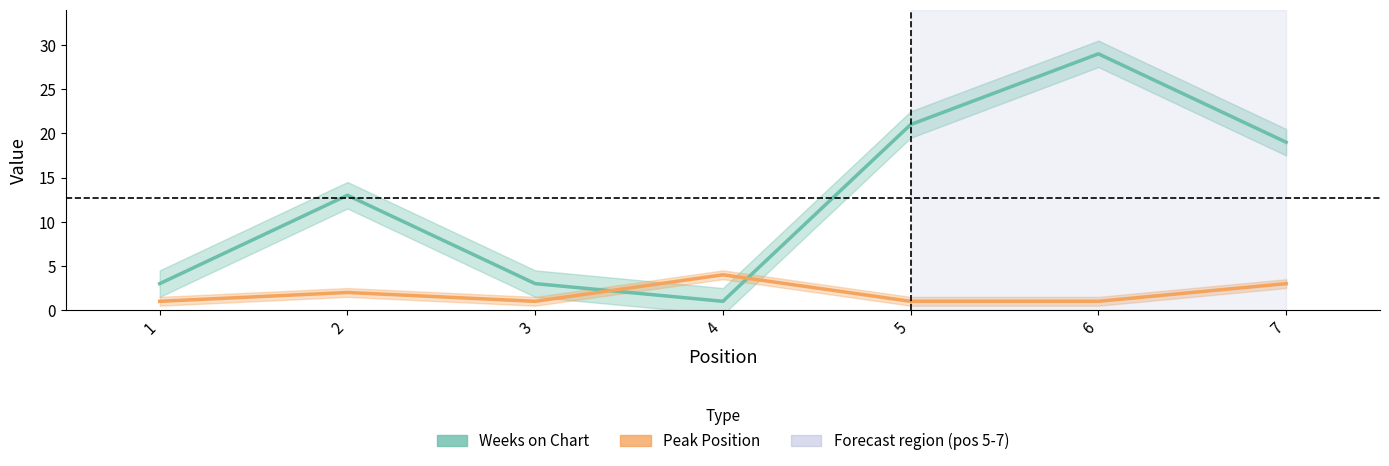

True or false: Weeks on Chart has a value of 13 at 2.

True